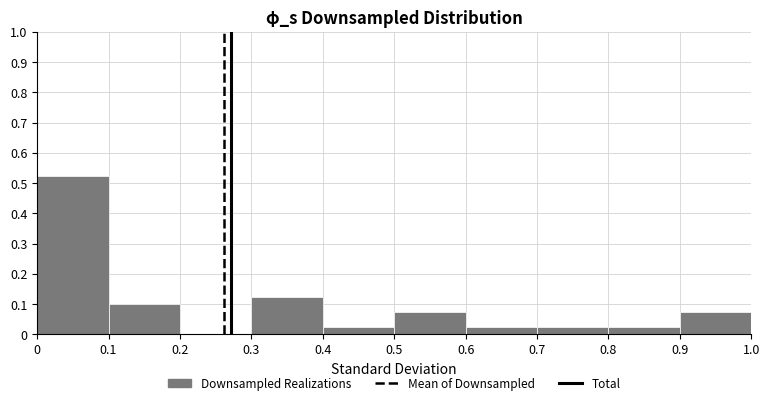

Reading left to right, list every bar in this chart as the range it spans on the x-axis followed by its height. The values are not printed on the chart, so give them approximately, as read against the axis.

0 to 0.1: 0.53
0.1 to 0.2: 0.10
0.2 to 0.3: 0
0.3 to 0.4: 0.13
0.4 to 0.5: 0.03
0.5 to 0.6: 0.08
0.6 to 0.7: 0.03
0.7 to 0.8: 0.03
0.8 to 0.9: 0.03
0.9 to 1.0: 0.08